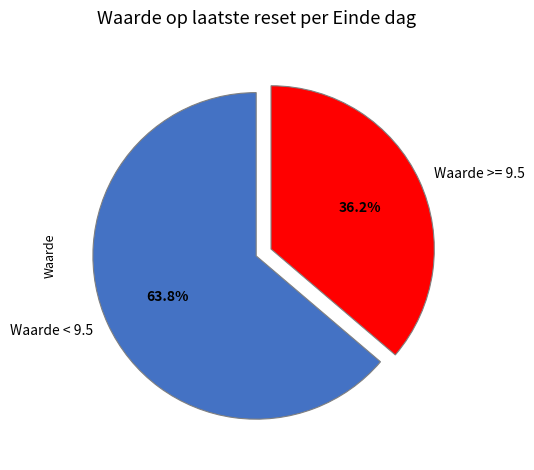

What percentage do Waarde >= 9.5 and Waarde < 9.5 together represent?

100.0%